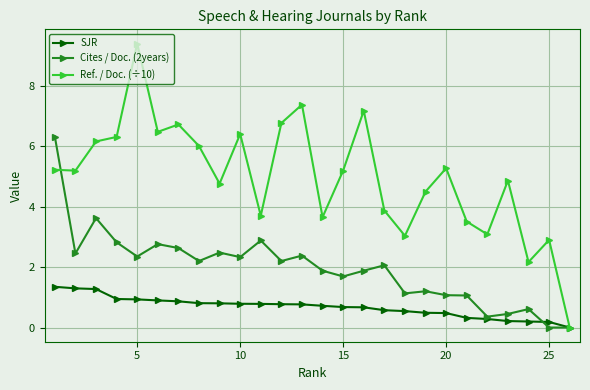

Which series has the largest total across all categories?

Ref. / Doc. (÷10)